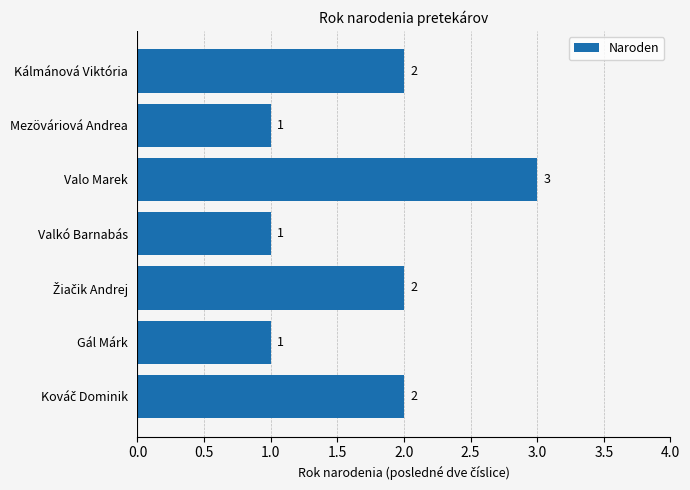

Which category has the highest value across all series?

Valo Marek